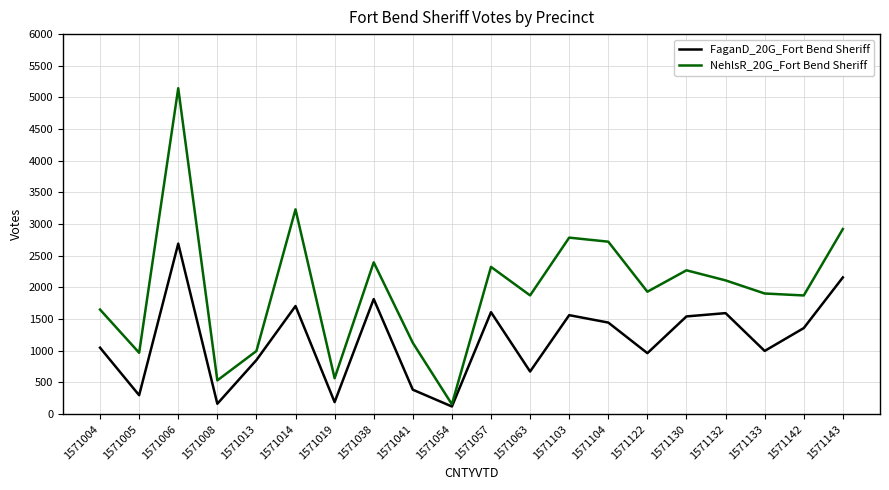

True or false: FaganD_20G_Fort Bend Sheriff has a value of 633 at 1571041.

False